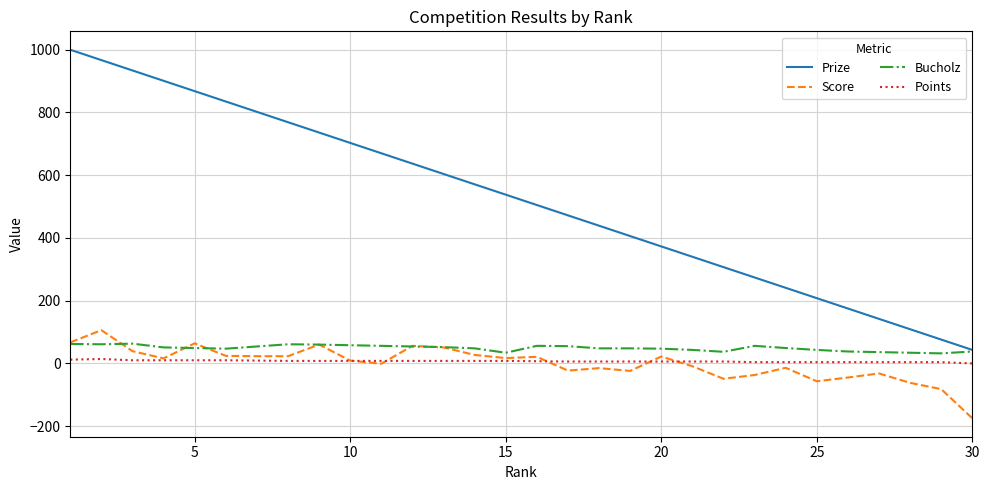

Which series has the widest spread of values?

Prize